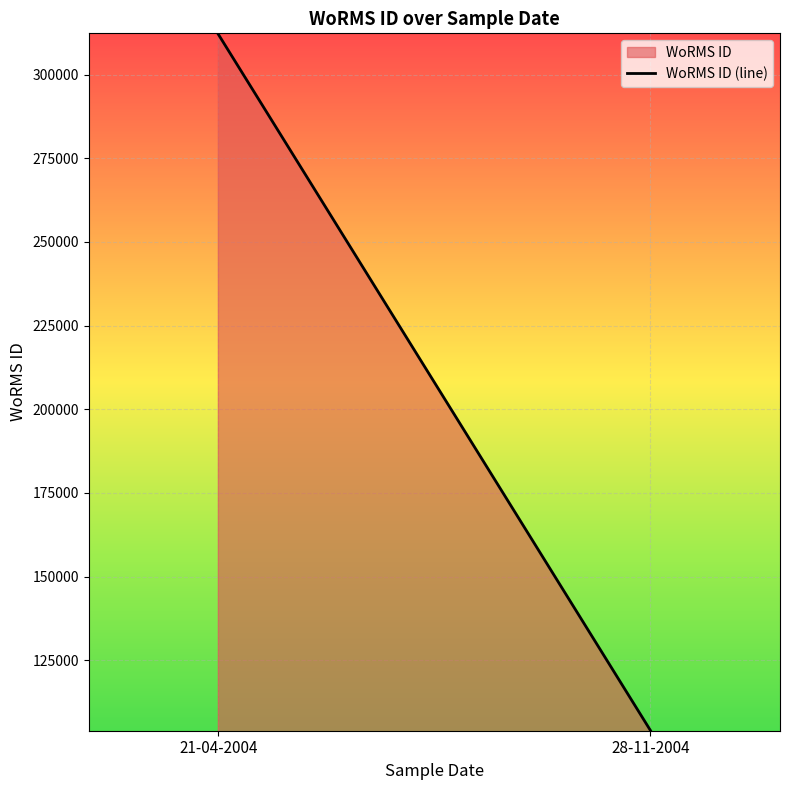

What is the label of the 2nd point from the right?

21-04-2004